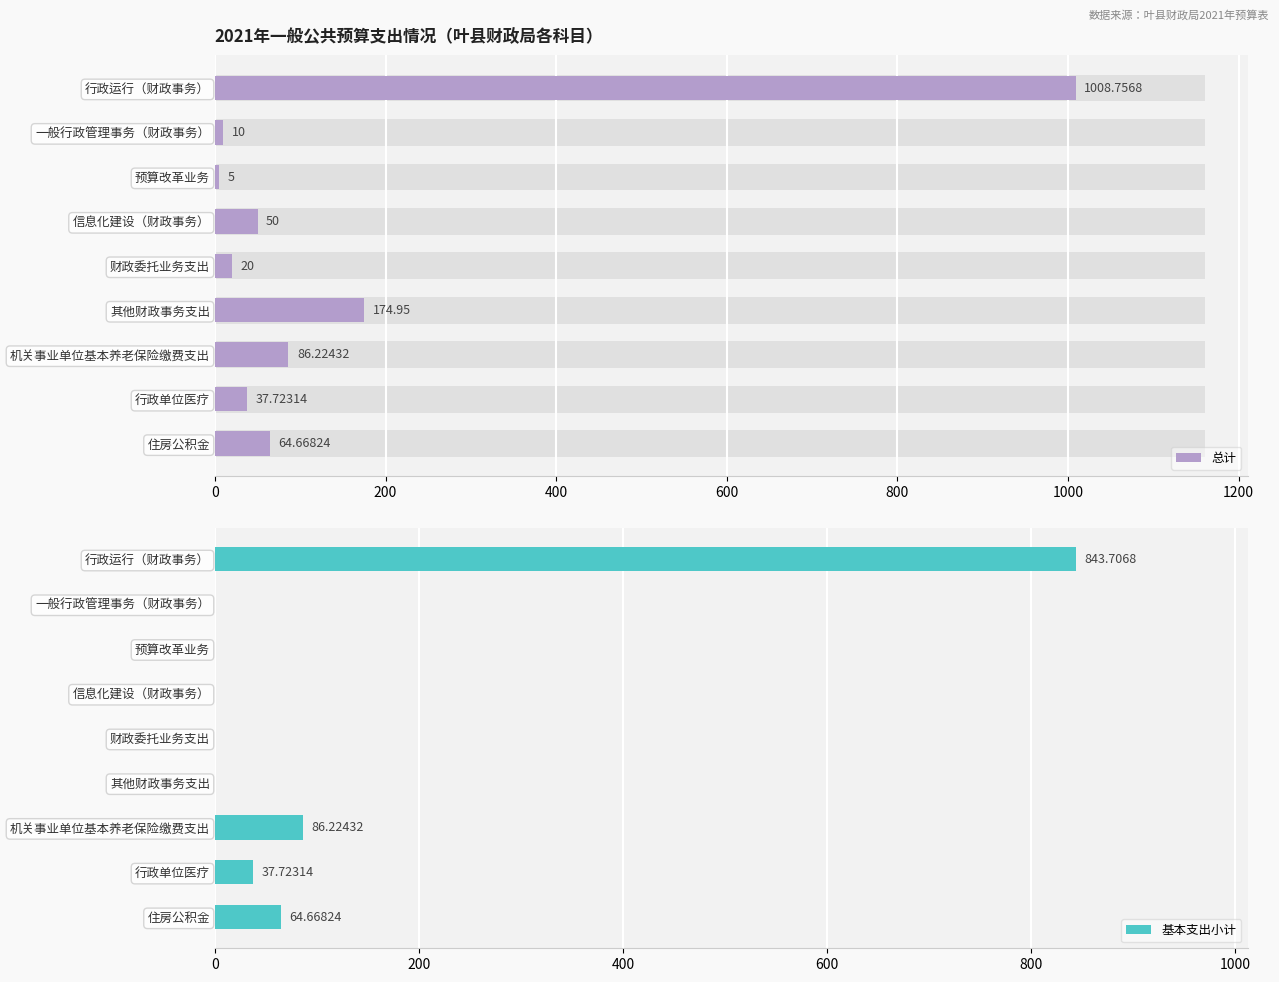

What is the sum of all 基本支出小计 values?

1032.3